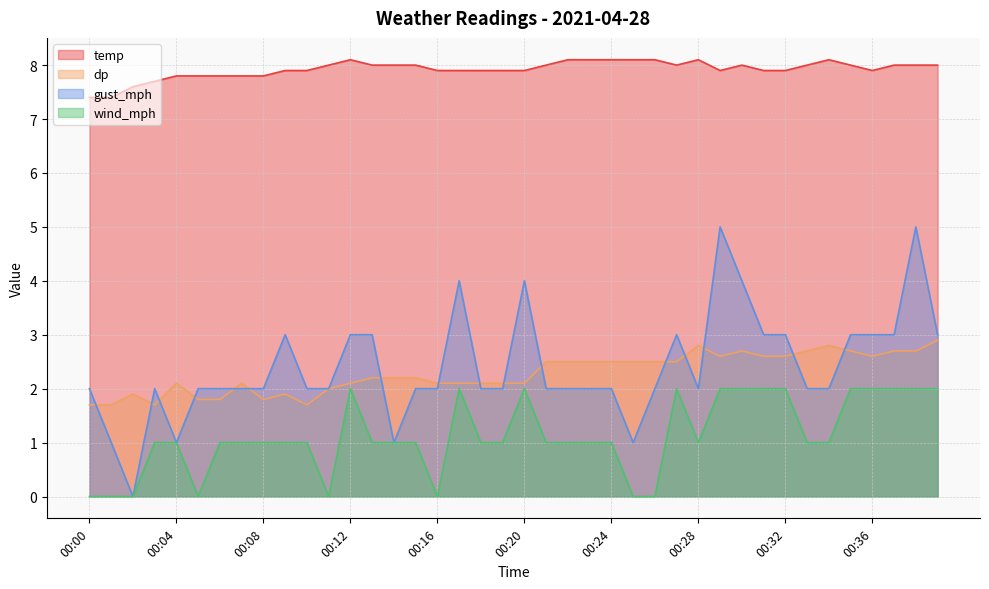

How many data points does each series have?

40